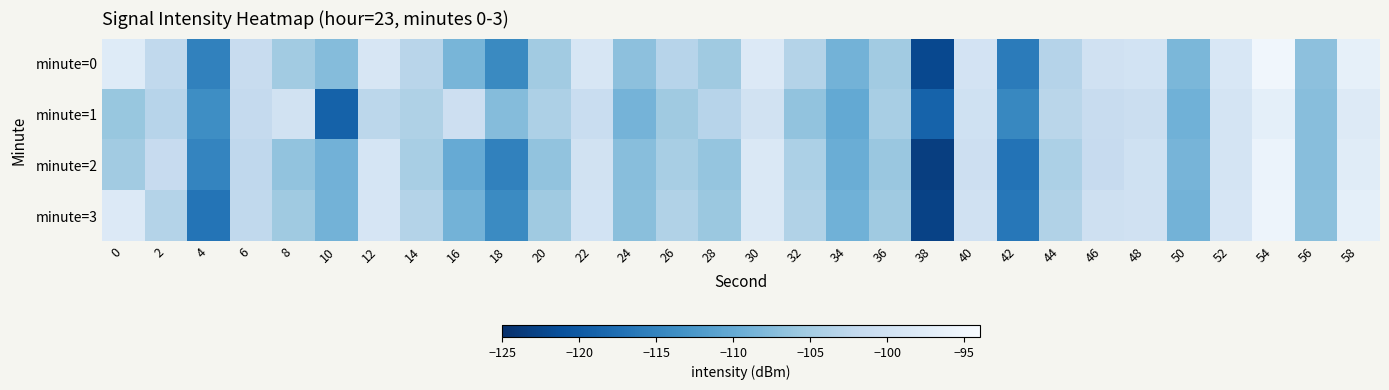

Reading left to right, transcribe all the data shown in this chart.

minute=0: 0=-97.8	2=-102.1	4=-115.3	6=-101.4	8=-105.2	10=-107.5	12=-98.9	14=-103.1	16=-108.5	18=-114.3	20=-105.2	22=-99.0	24=-106.9	26=-103.2	28=-105.5	30=-98.2	32=-103.5	34=-108.8	36=-105.2	38=-122.0	40=-99.6	42=-115.9	44=-103.3	46=-100.1	48=-99.7	50=-108.3	52=-98.8	54=-95.0	56=-106.8	58=-96.6
minute=1: 0=-106.1	2=-103.1	4=-113.7	6=-101.9	8=-99.9	10=-119.0	12=-102.7	14=-103.9	16=-100.7	18=-107.4	20=-104.1	22=-101.2	24=-108.8	26=-105.4	28=-103.2	30=-99.9	32=-106.5	34=-110.1	36=-104.6	38=-118.9	40=-100.2	42=-114.6	44=-102.9	46=-101.5	48=-100.9	50=-109.1	52=-99.5	54=-96.8	56=-107.2	58=-97.9
minute=2: 0=-105.2	2=-101.6	4=-114.9	6=-102.2	8=-106.6	10=-108.9	12=-99.2	14=-104.6	16=-109.9	18=-115.2	20=-106.6	22=-99.9	24=-107.2	26=-104.6	28=-106.2	30=-98.6	32=-104.2	34=-109.6	36=-105.9	38=-123.2	40=-100.6	42=-116.9	44=-104.2	46=-101.6	48=-100.2	50=-108.6	52=-99.6	54=-95.9	56=-107.2	58=-97.6
minute=3: 0=-98.1	2=-103.5	4=-116.8	6=-102.1	8=-105.5	10=-108.8	12=-99.1	14=-103.5	16=-108.8	18=-114.1	20=-105.5	22=-99.8	24=-107.1	26=-103.8	28=-105.8	30=-98.5	32=-103.8	34=-109.1	36=-105.5	38=-122.8	40=-100.1	42=-116.5	44=-103.8	46=-100.5	48=-100.1	50=-108.8	52=-99.1	54=-95.5	56=-107.1	58=-96.8